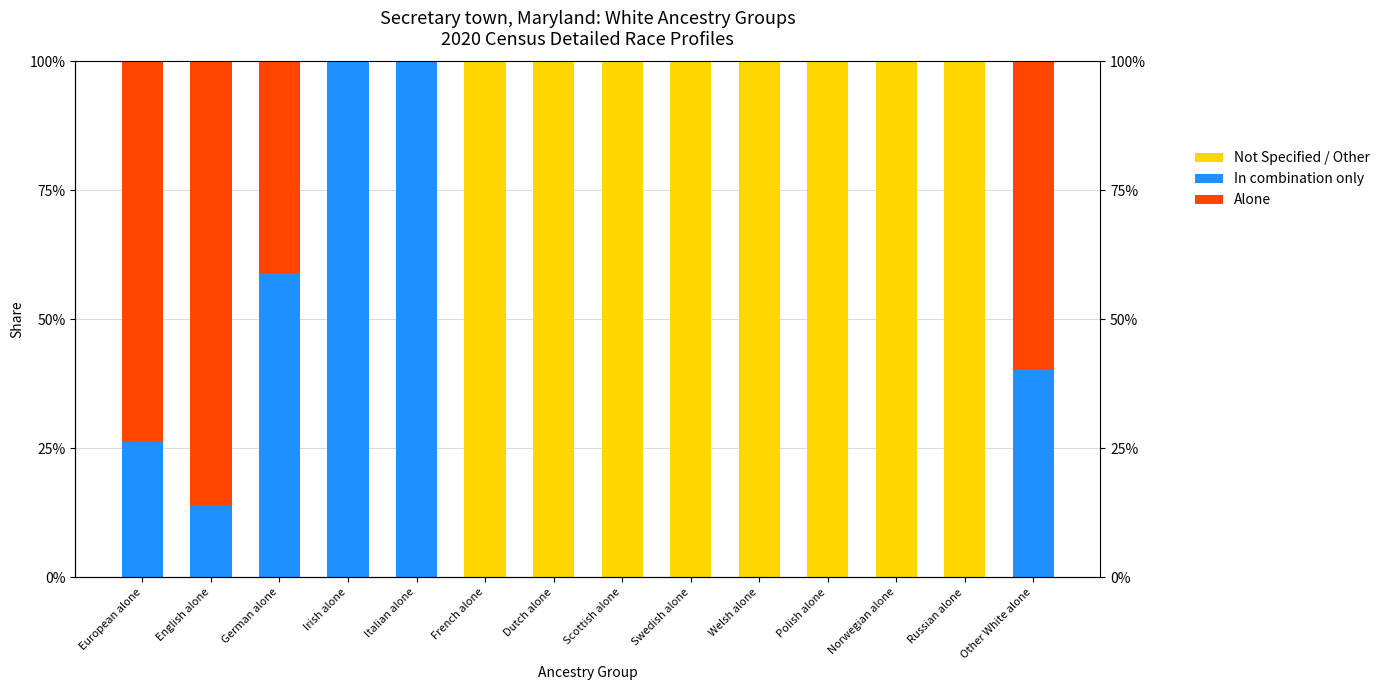

Is it true that Alone equals -0.3 at Swedish alone?

False